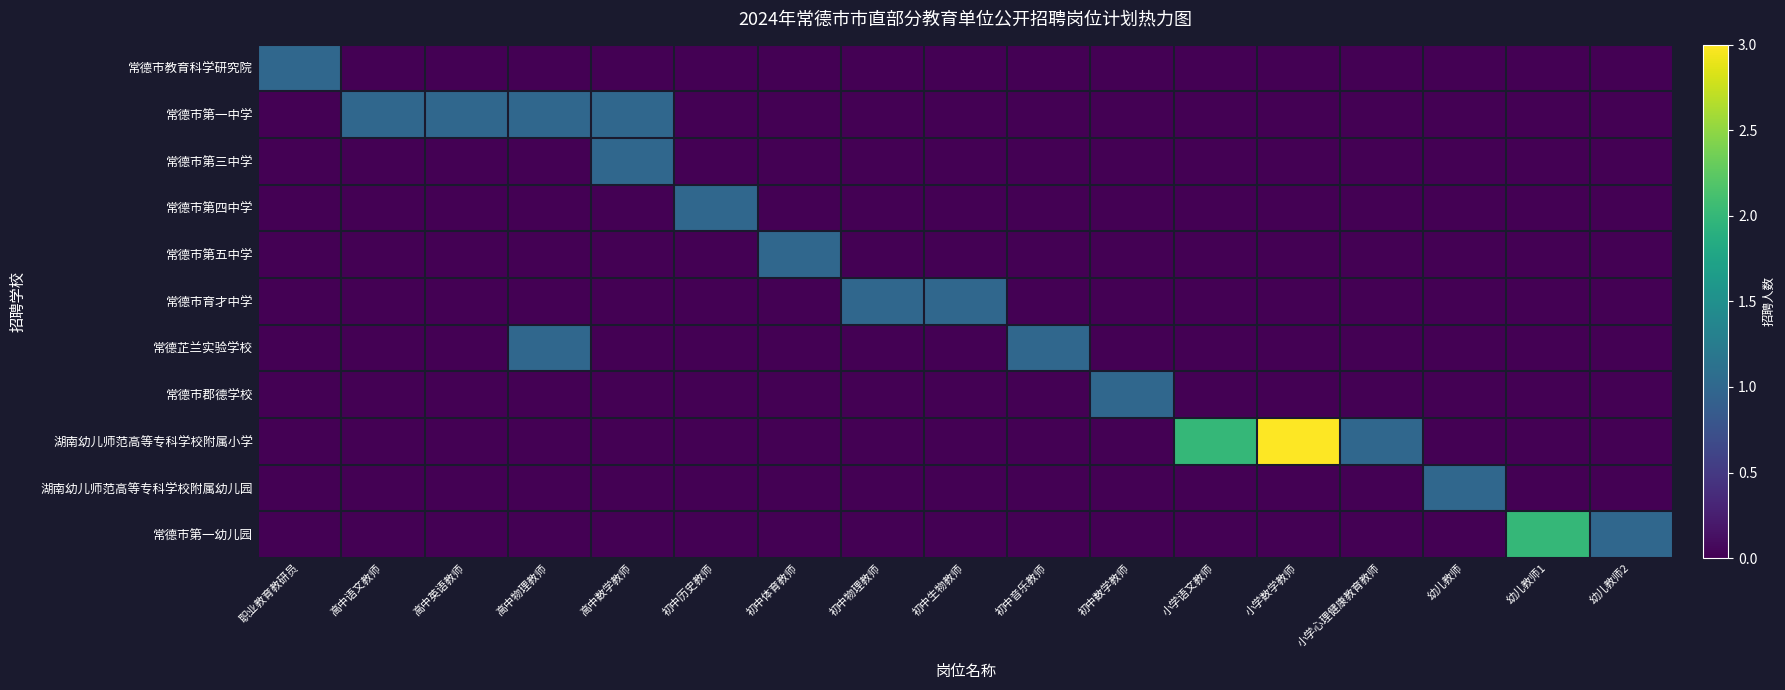

Between 高中英语教师 and 小学语文教师, which is larger?

高中英语教师